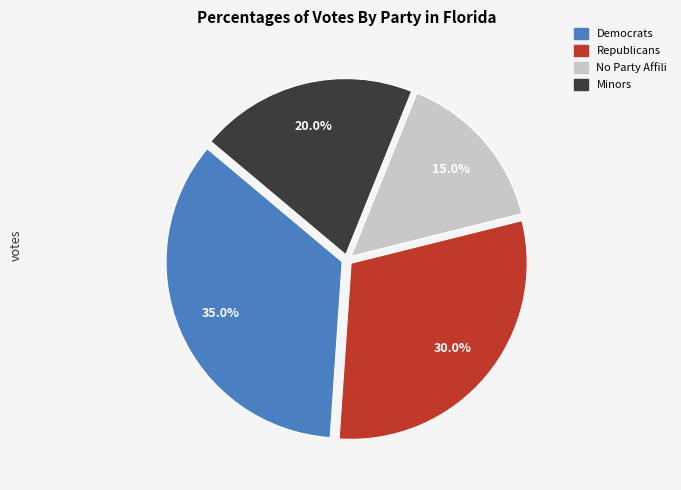

Is there any slice that represents more than half of the pie?

No